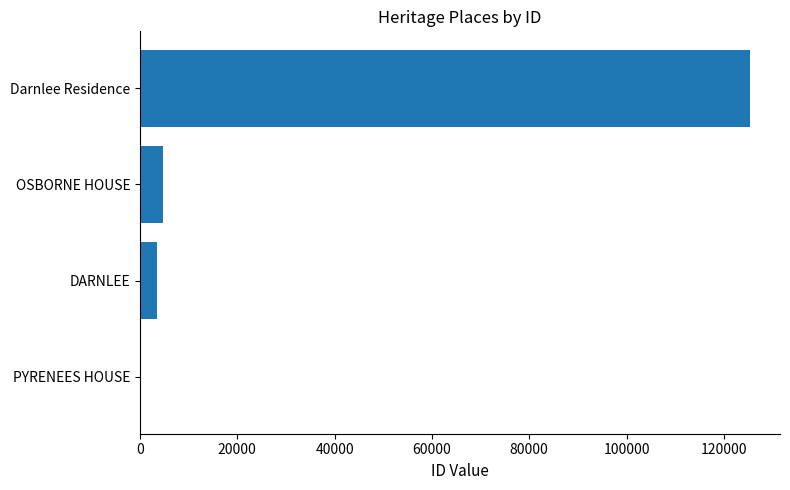

Read the value at DARNLEE.

3570